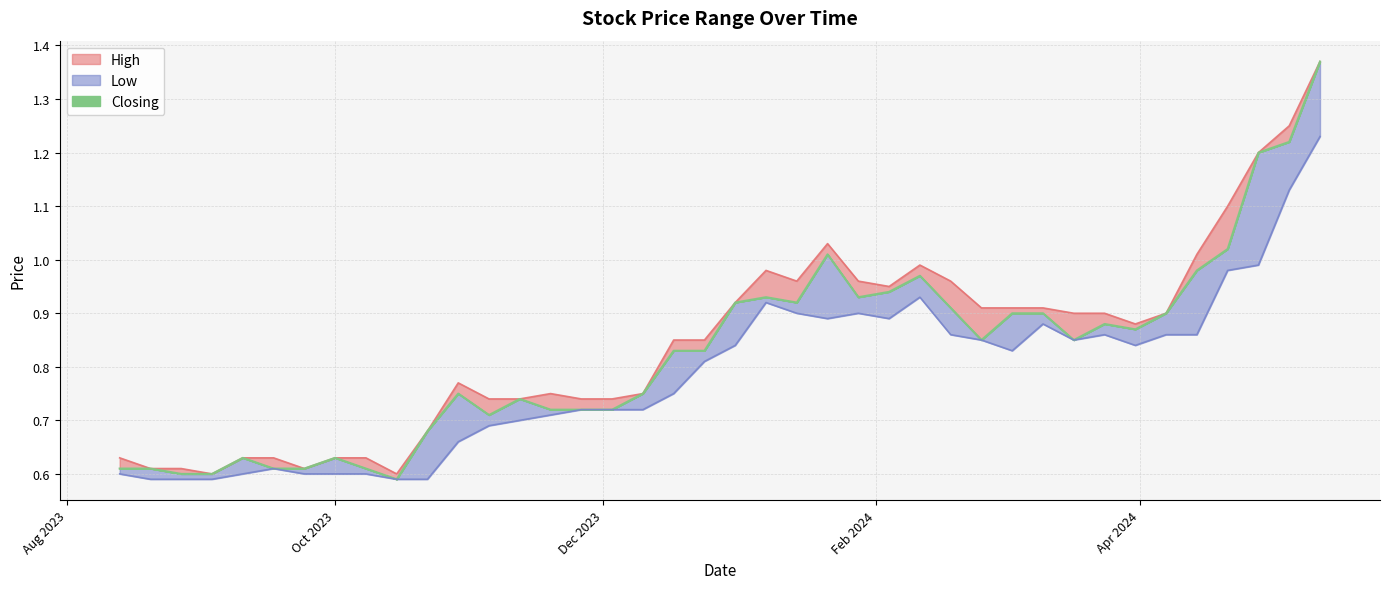

True or false: Closing and Low cross at least once.

False